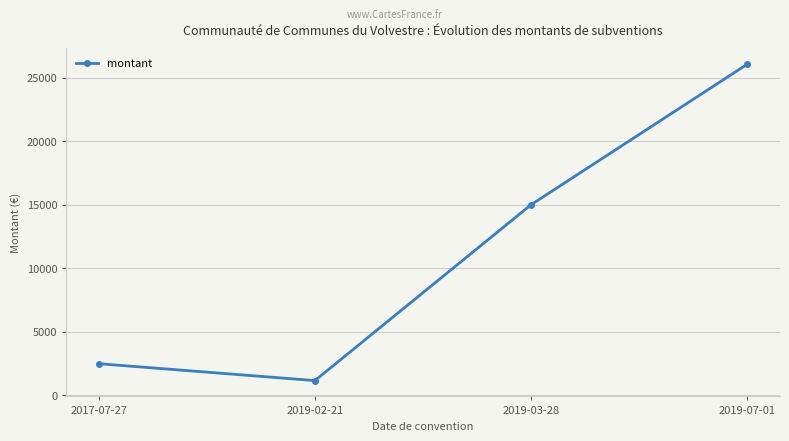

Where is the data nearest to the value 13610?

2019-03-28